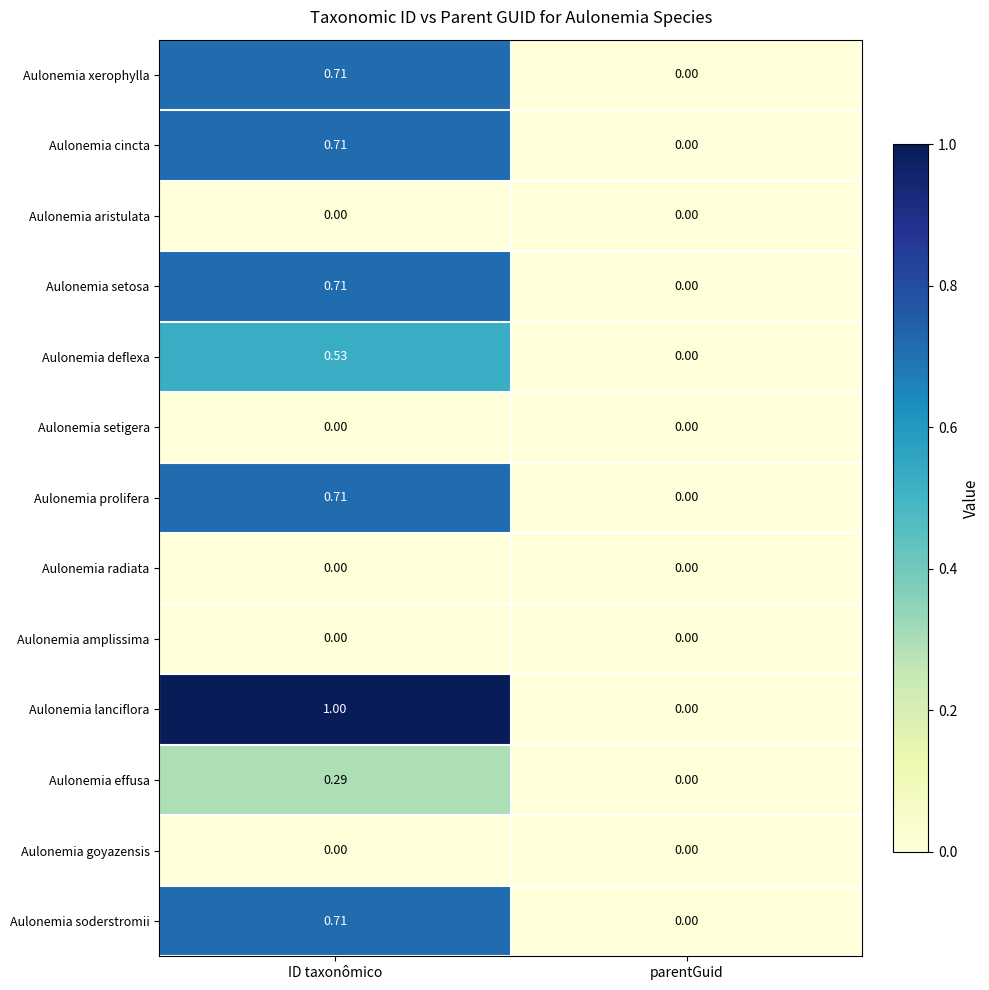

Which series has the widest spread of values?

Aulonemia lanciflora